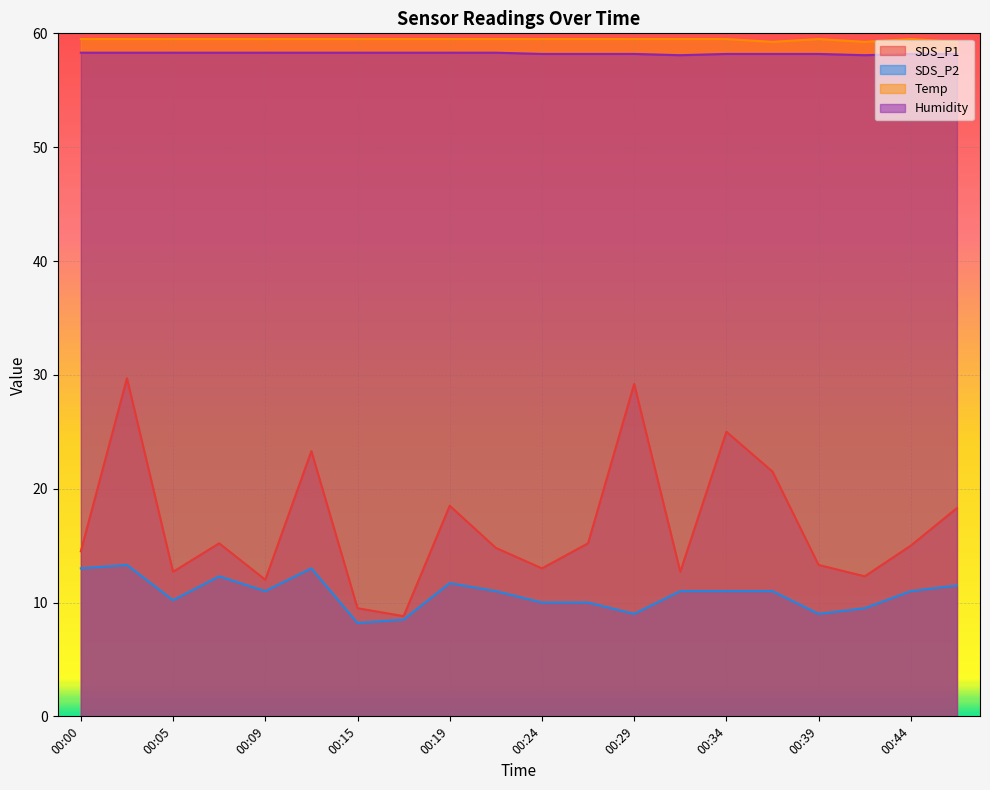

What is the value of the Temp point at the 19th from the left?

59.5